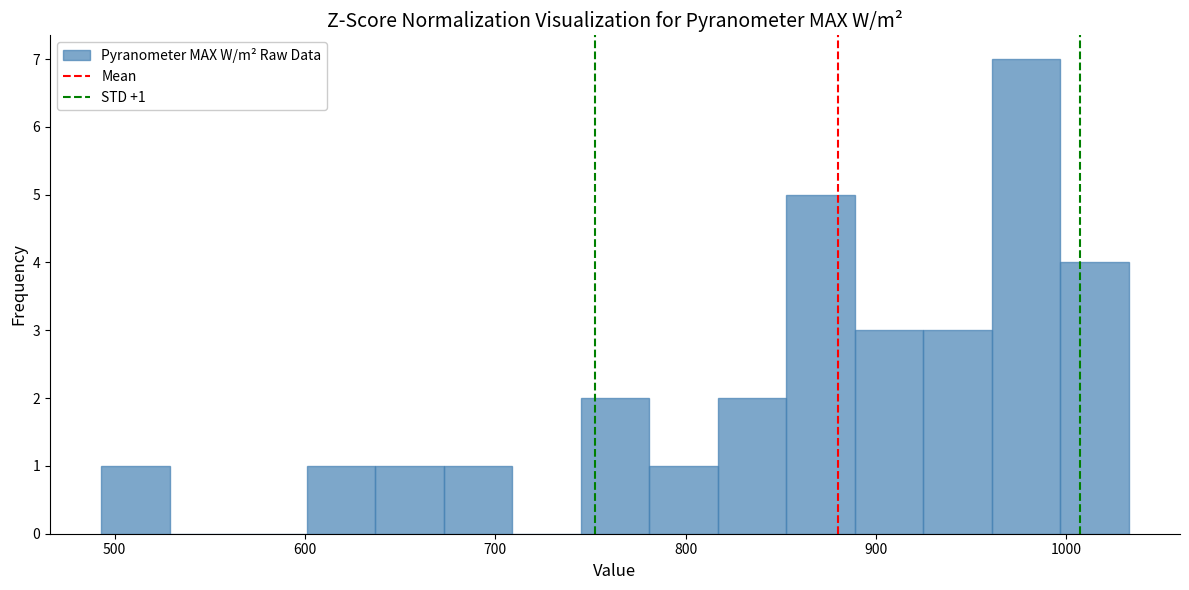

Read against the x-axis, roughly where is the centre of the tallest bar?

980